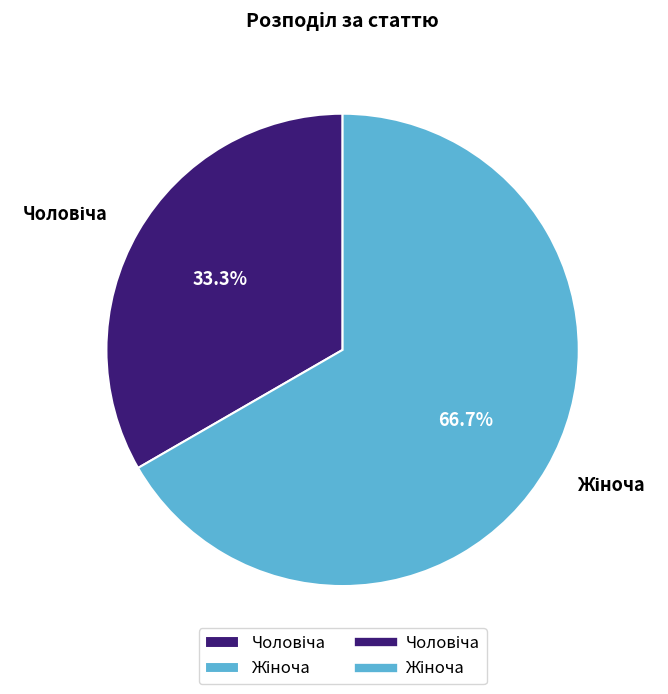

How many segments does this pie chart have?

2